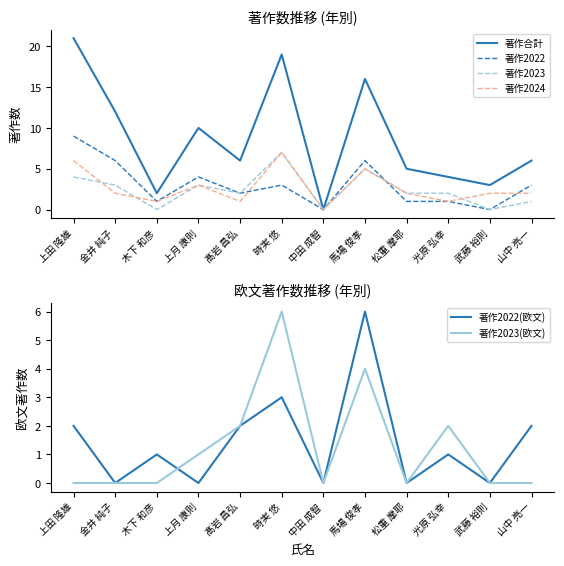

Rank the series at 上田 隆雄 from highest to lowest value.

著作合計, 著作2022, 著作2024, 著作2023, 著作2022(欧文), 著作2023(欧文)